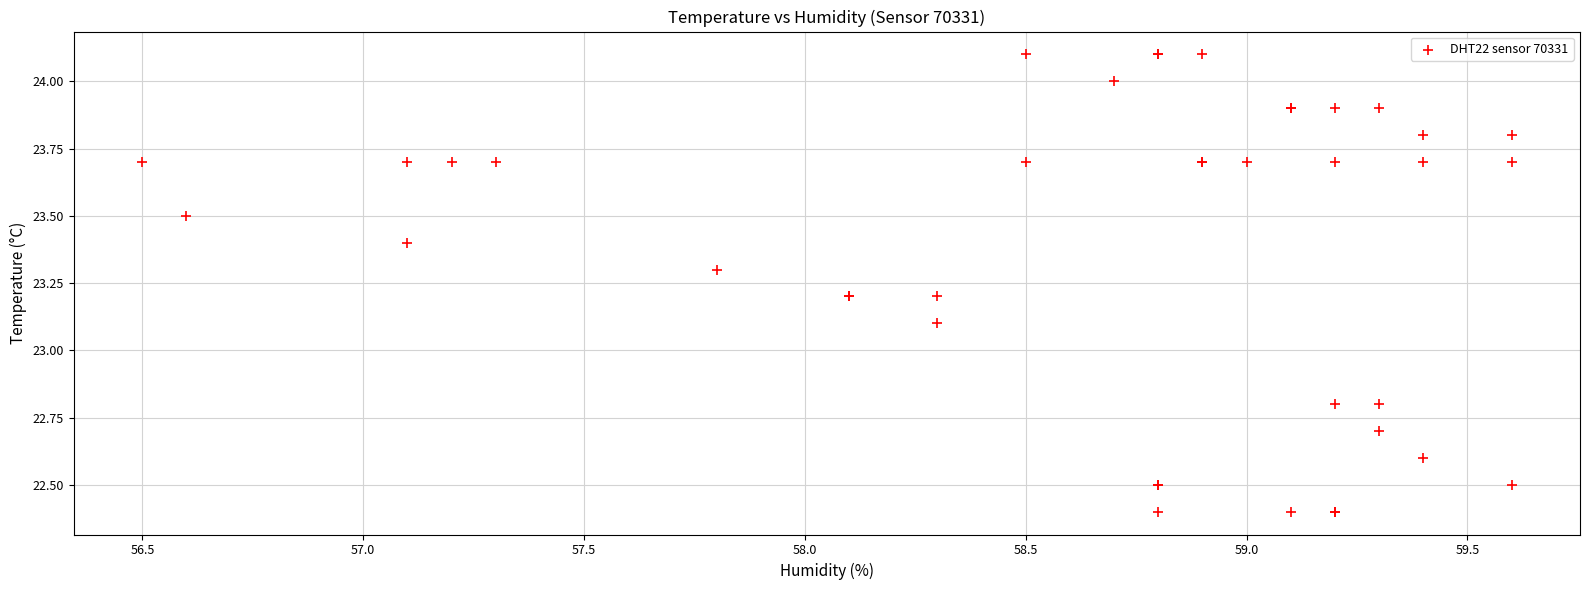

What Y value in the scatter plot is closest to 23?

23.1